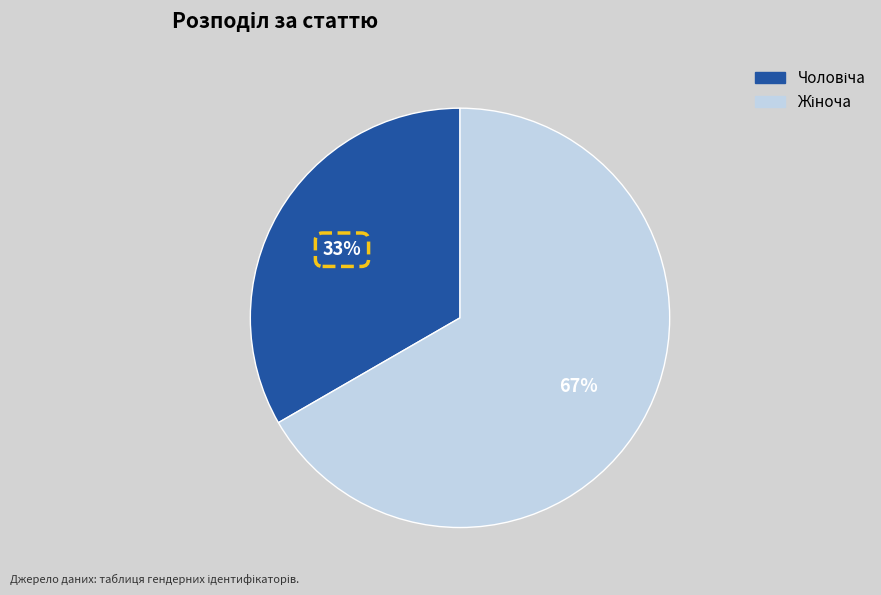

Is there any slice that represents more than half of the pie?

Yes